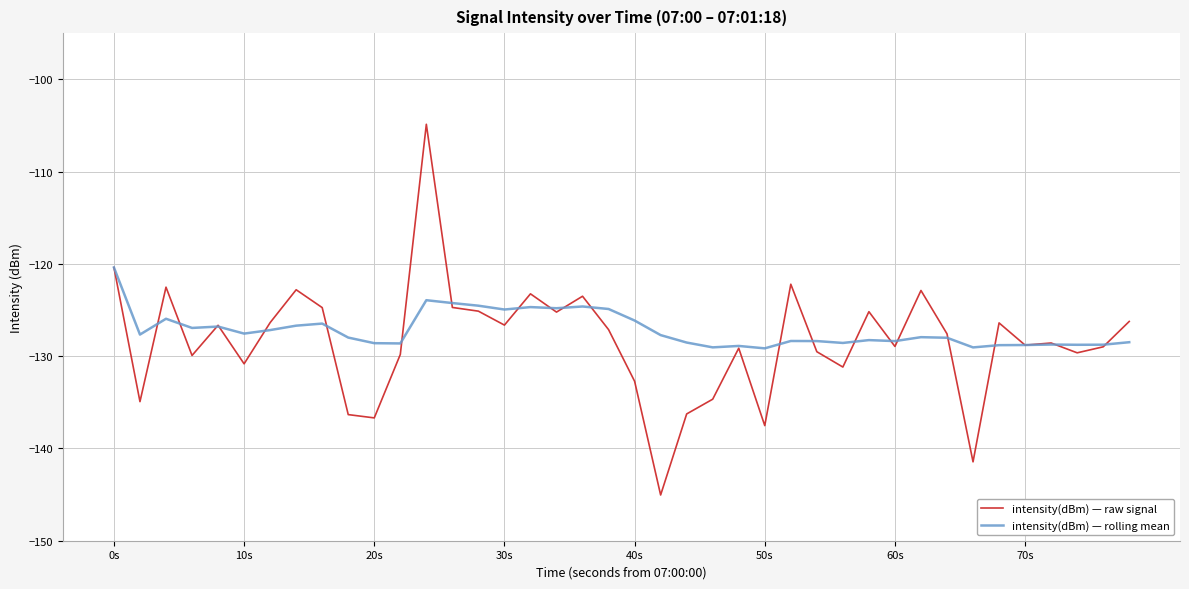

What is the maximum value for intensity(dBm) — raw signal?

-104.9